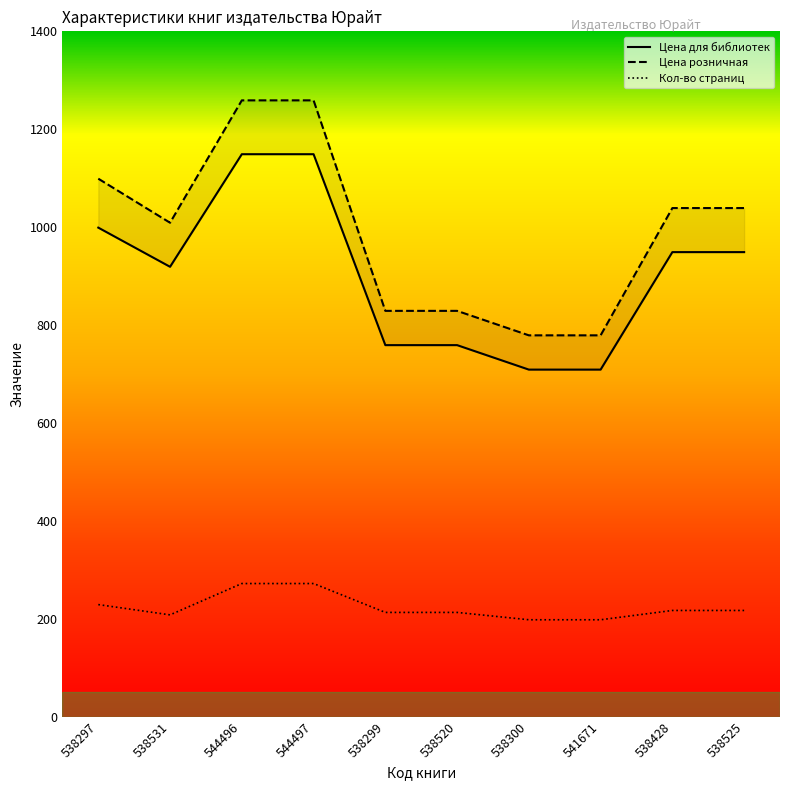

List the series in order of their peak value, highest first.

Цена розничная, Цена для библиотек, Кол-во страниц